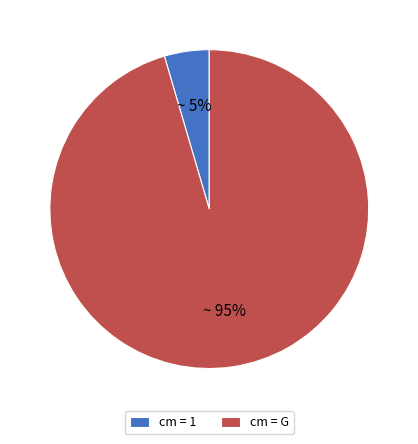

Is there any slice that represents more than half of the pie?

Yes